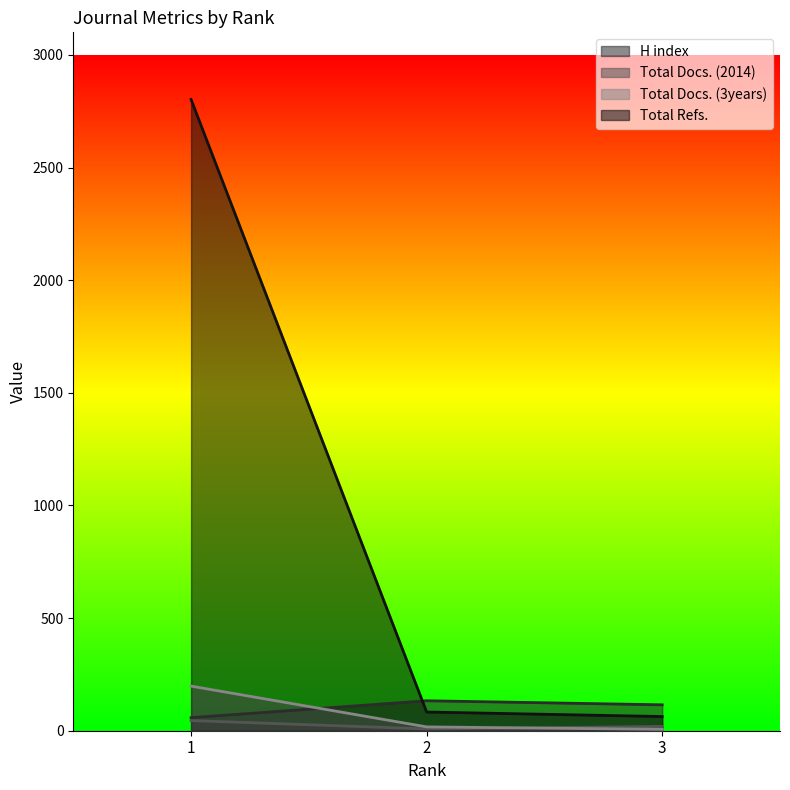

Reading right to left, extract all data points from this chart.

H index: 115	133	58
Total Docs. (2014): 19	8	45
Total Docs. (3years): 6	17	198
Total Refs.: 63	83	2802